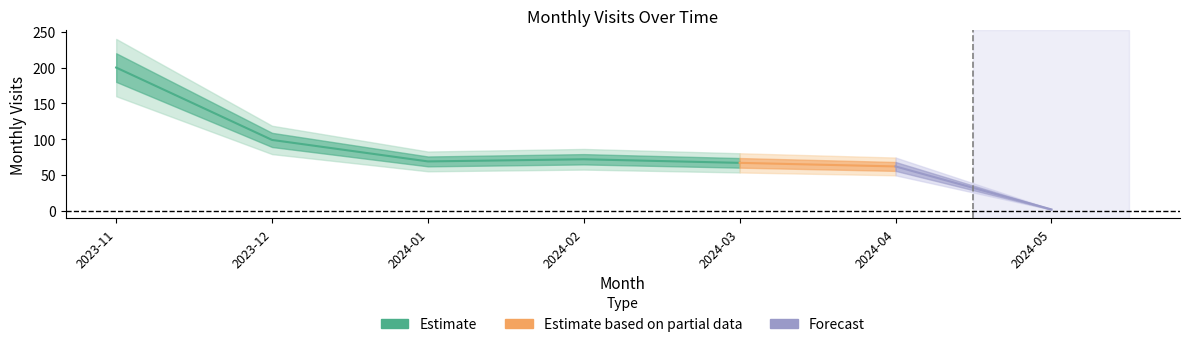

The chart shows a value of 99 at 2023-12. True or false?

True